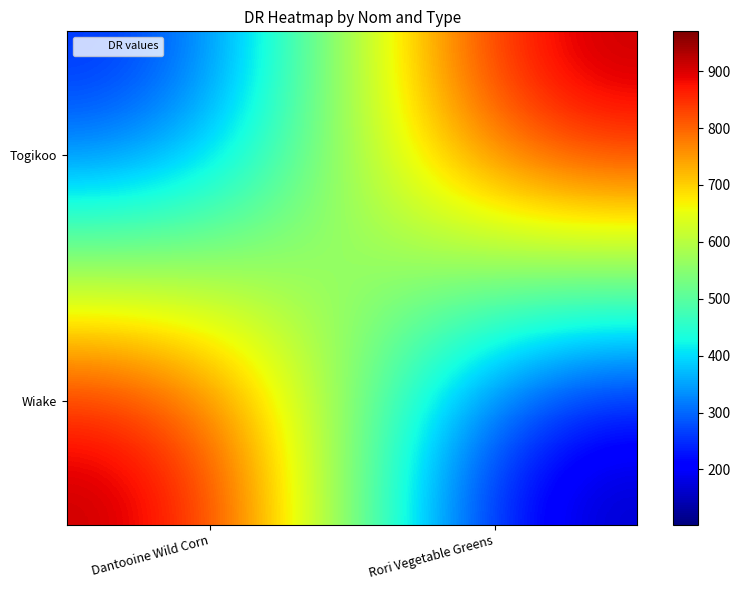

How many data points does each series have?

2